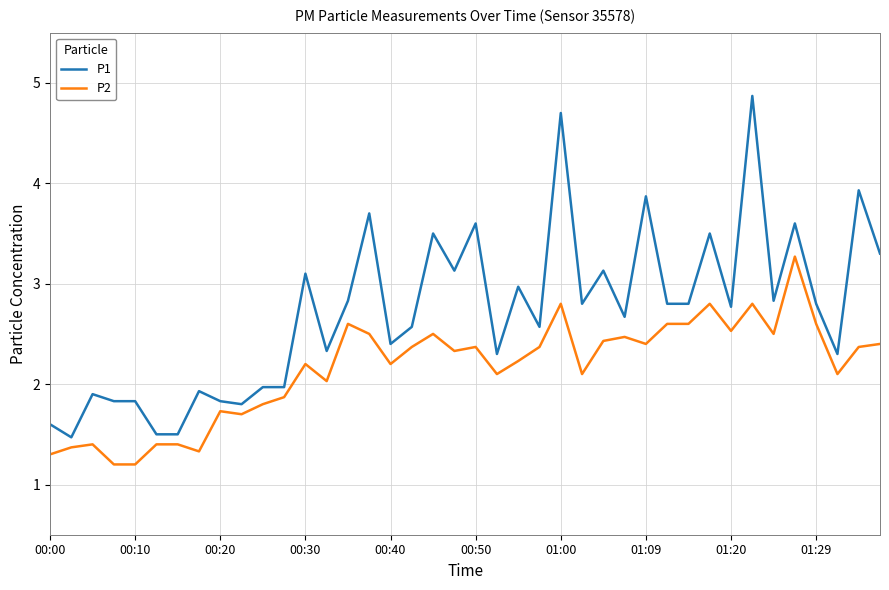

True or false: P1 and P2 intersect in this chart.

False